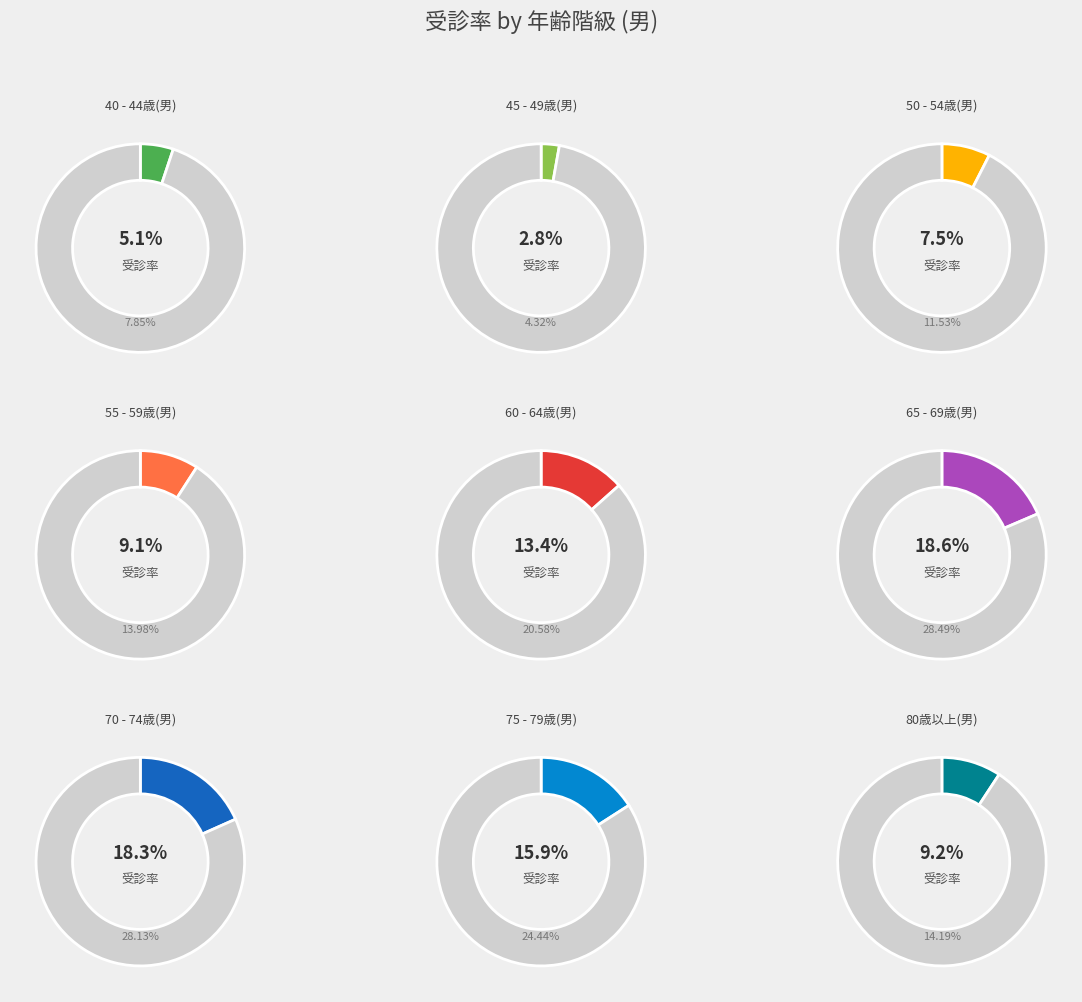

To the nearest percent, what is the combined percentage of 45 - 49歳(男) and 70 - 74歳(男)?

21%